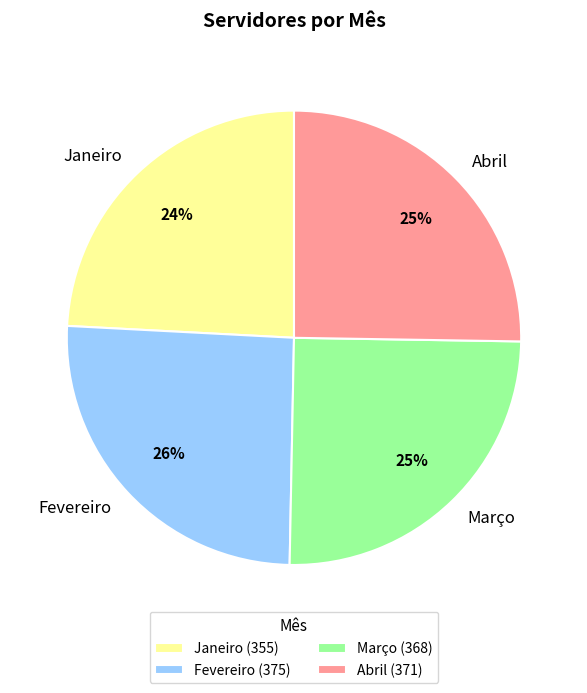

Approximately how many times larger is the value at Fevereiro compared to Janeiro?

1.1